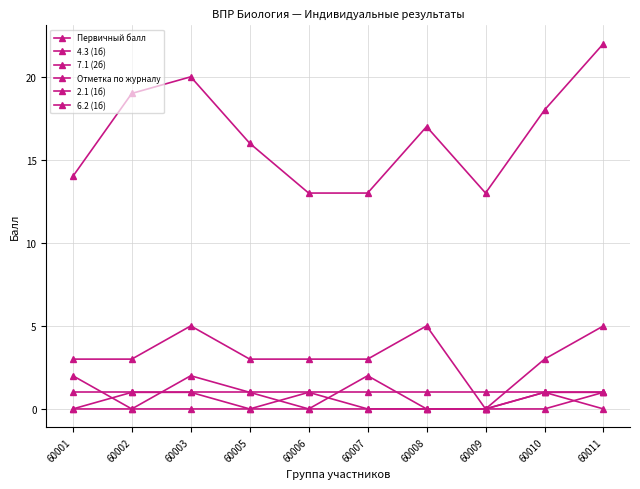

How many lines are shown in the chart?

6